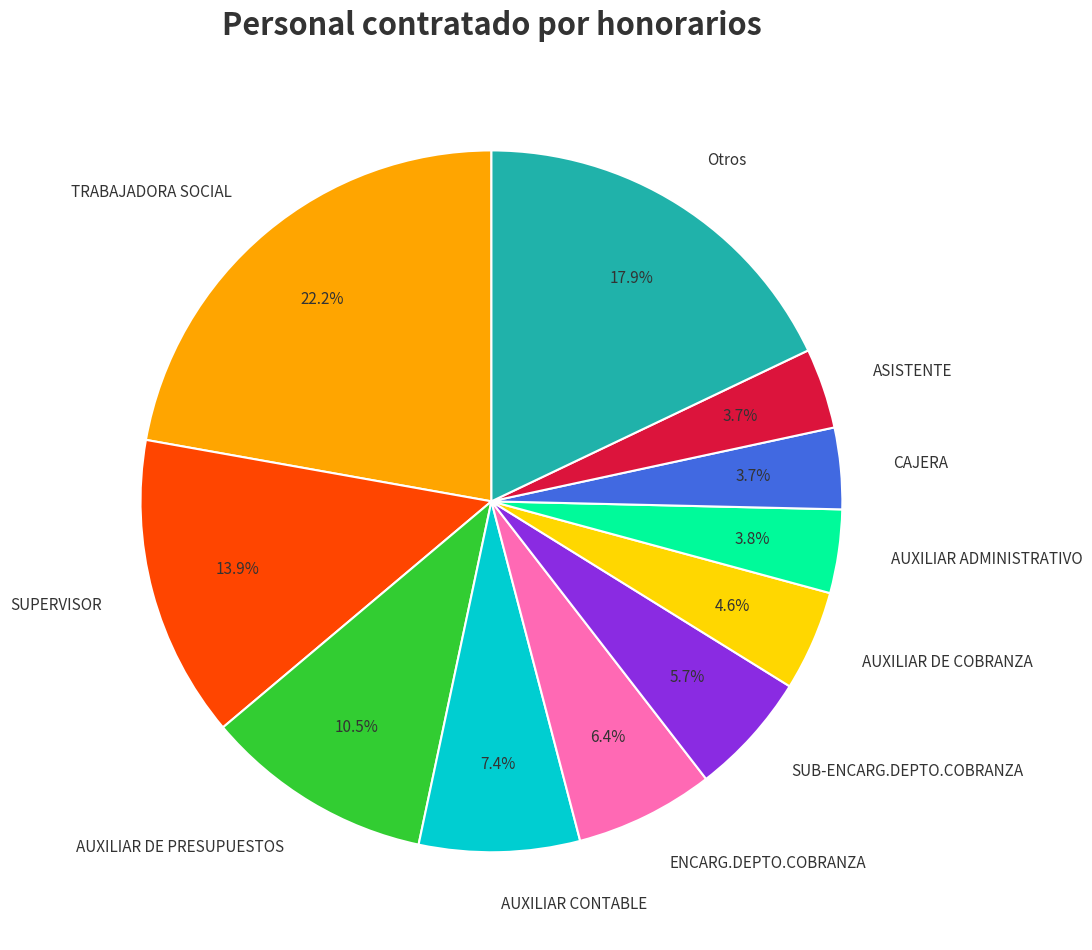

Which has a higher value, AUXILIAR ADMINISTRATIVO or AUXILIAR DE COBRANZA?

AUXILIAR DE COBRANZA